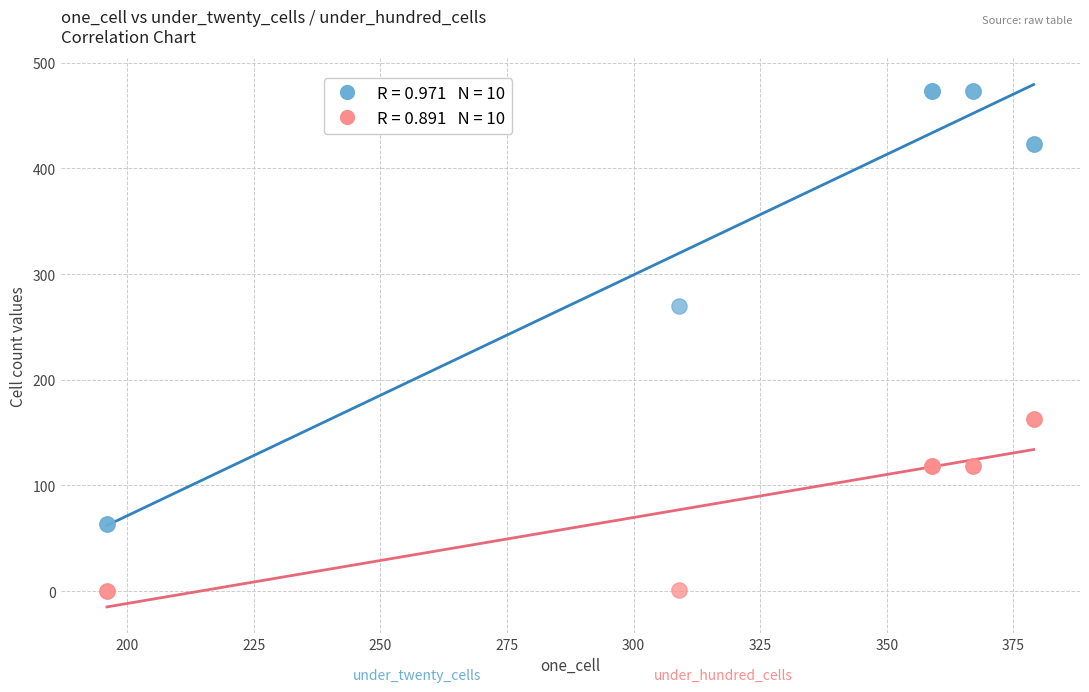

Across all series, what Y value is closest to 236?

270